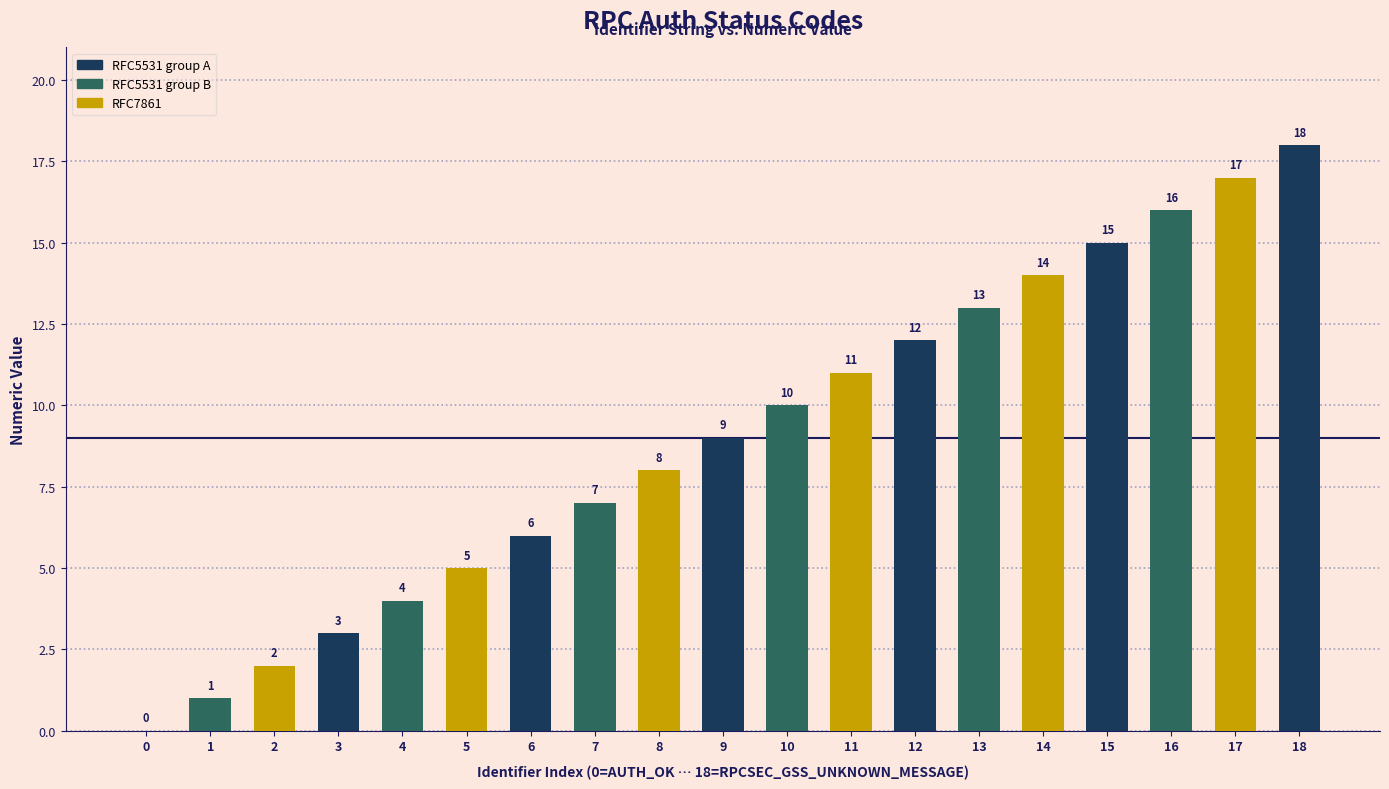

Is it true that the value at 12 is 8?

False